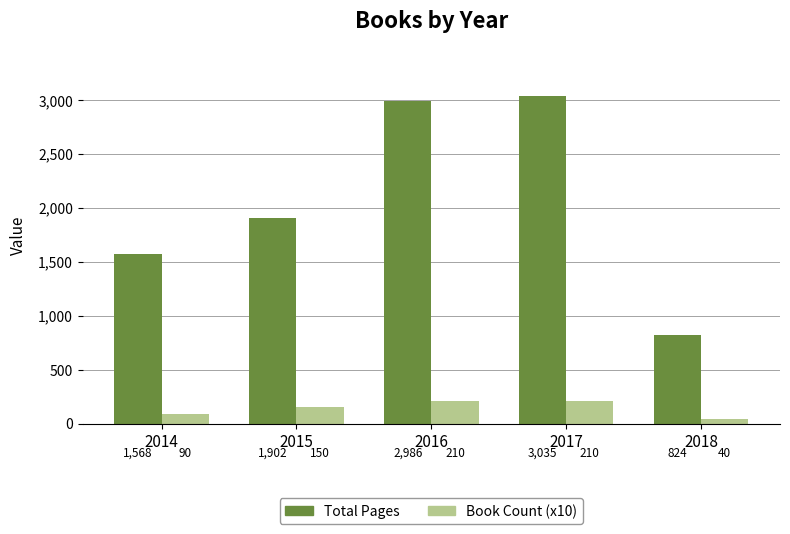

Which series changed the most between 2015 and 2018?

Total Pages